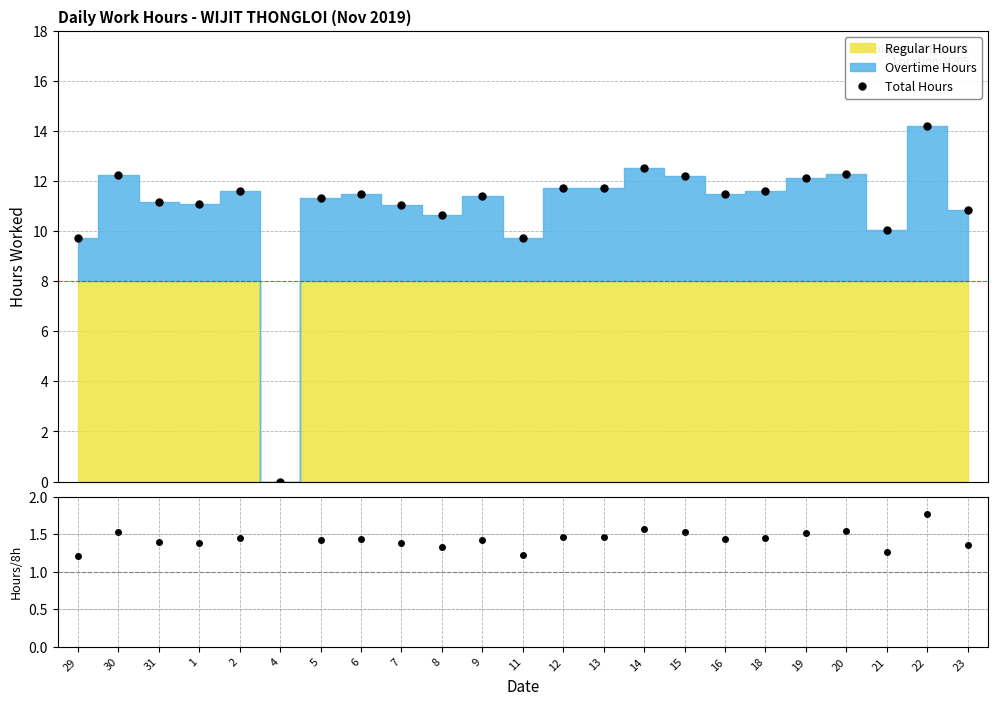

True or false: Total Hours has more than 1 points higher than both neighbors.

True